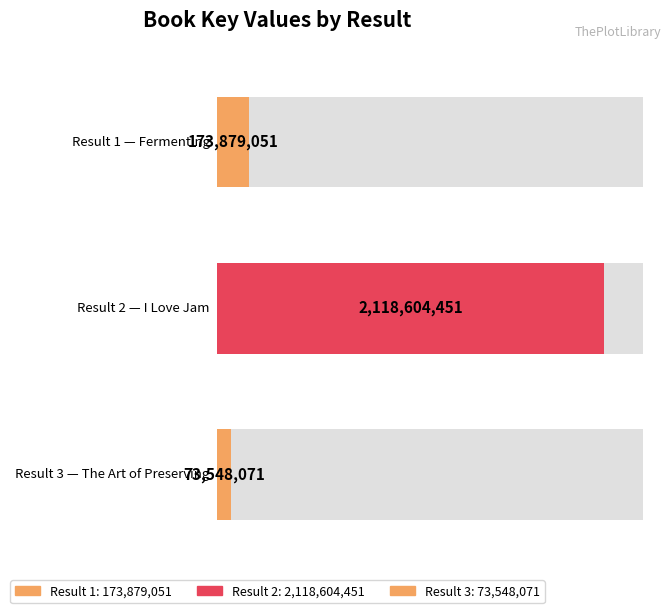

What is the change in value from 1 to 3?

-100330980